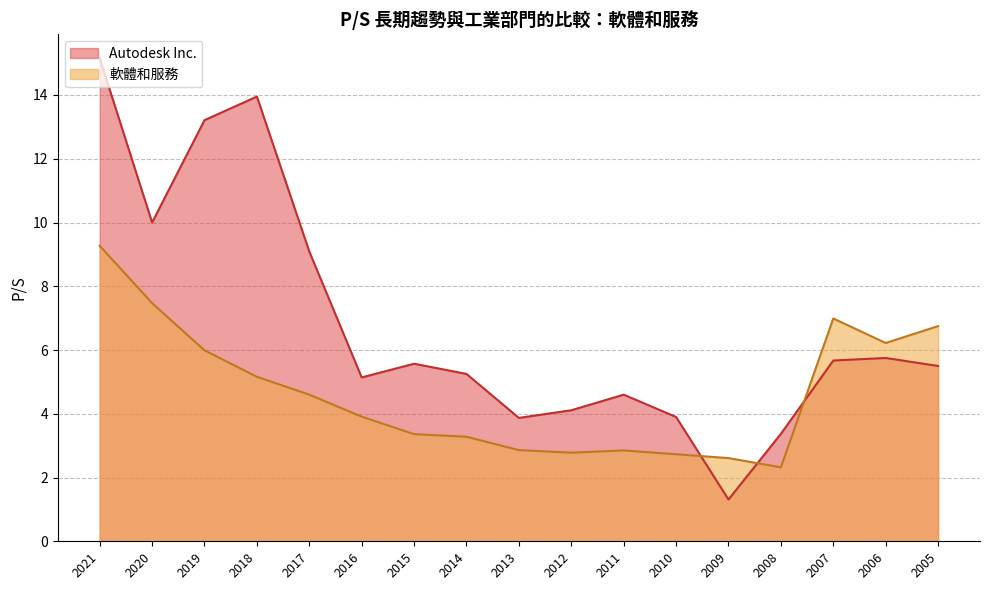

What is the difference between the 軟體和服務 values at 2006 and 2013?

3.4